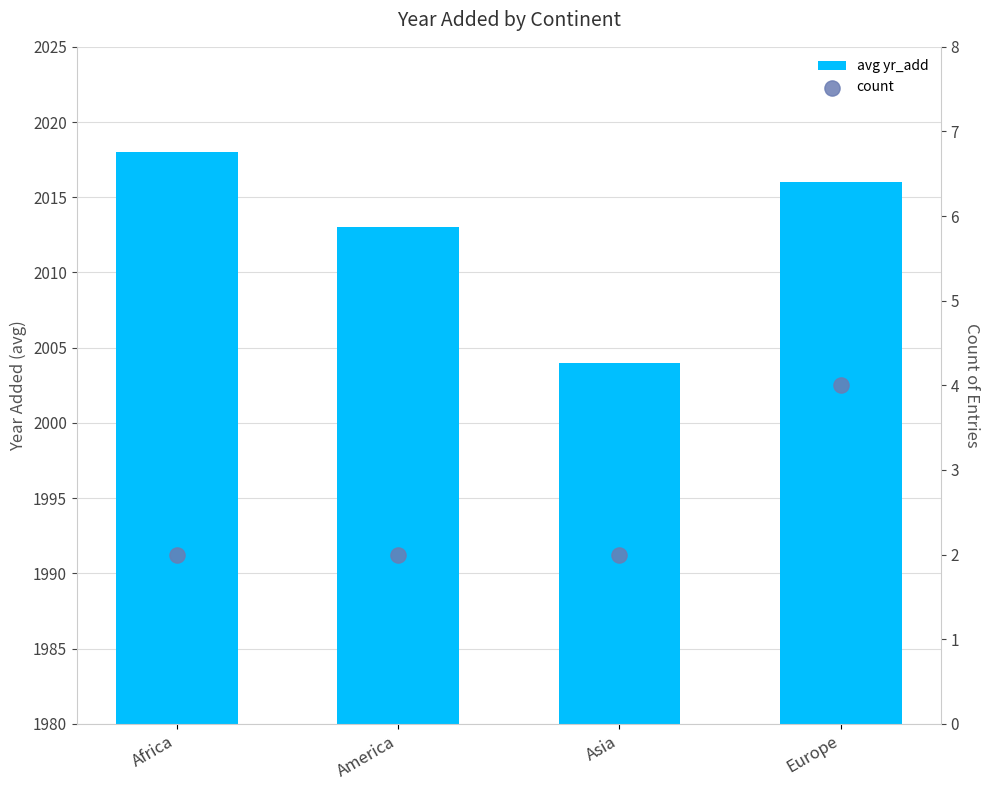

At which category is the sum across all series the highest?

Africa